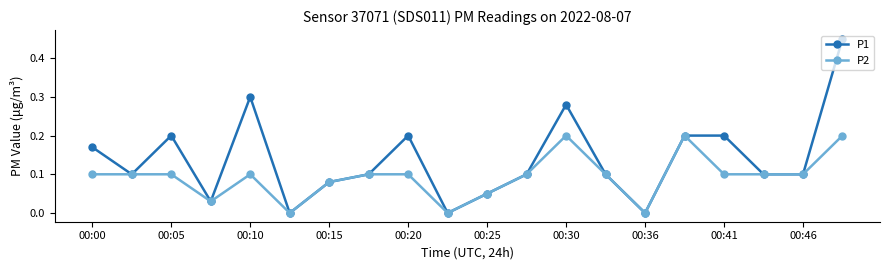

Which series has the largest total across all categories?

P1